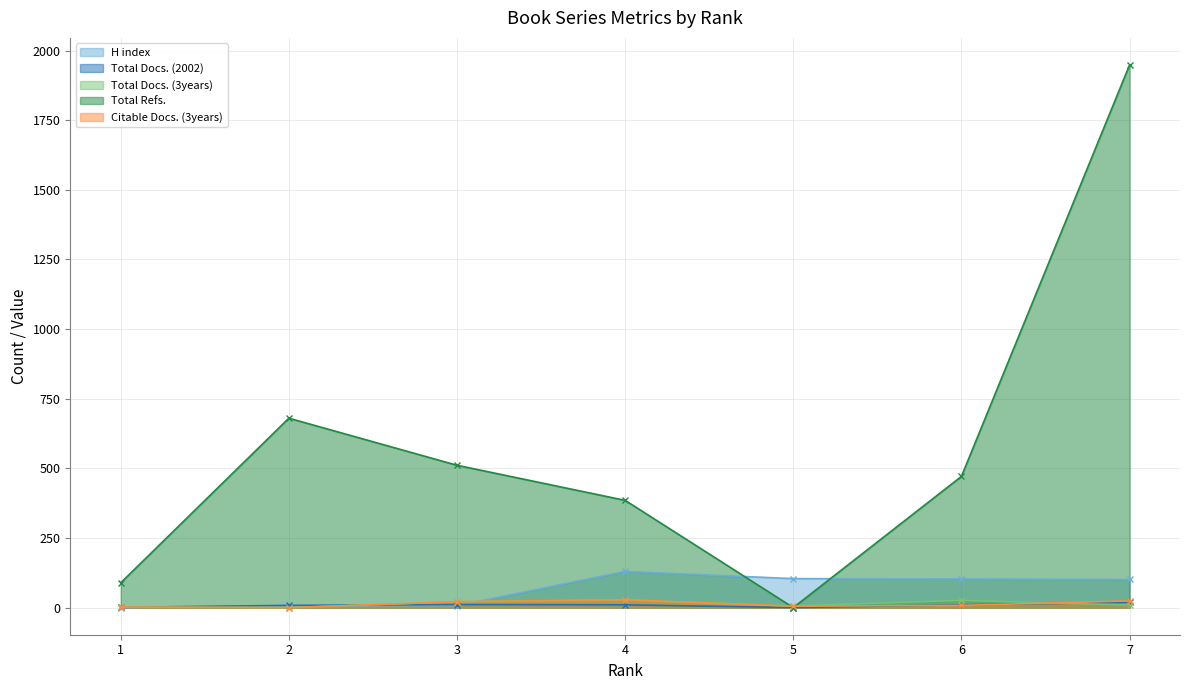

Is the value of H index at 2 greater than the value of Total Docs. (2002) at 5?

Yes